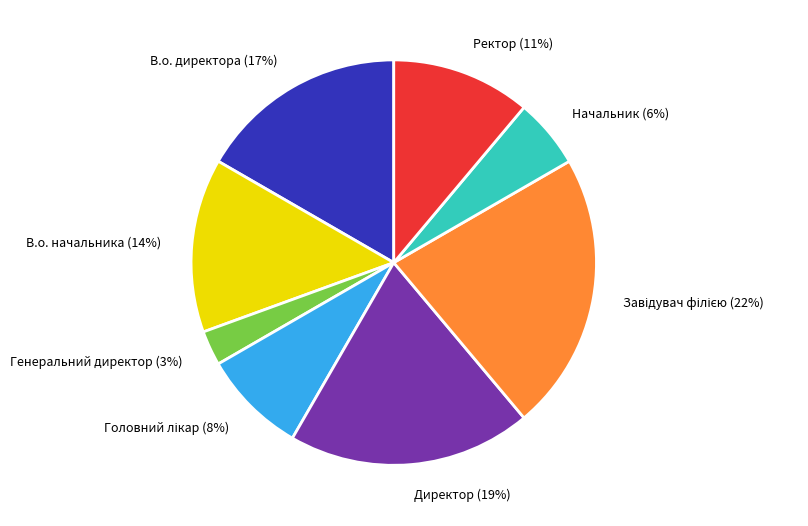

To the nearest percent, what portion does Начальник represent?

6%